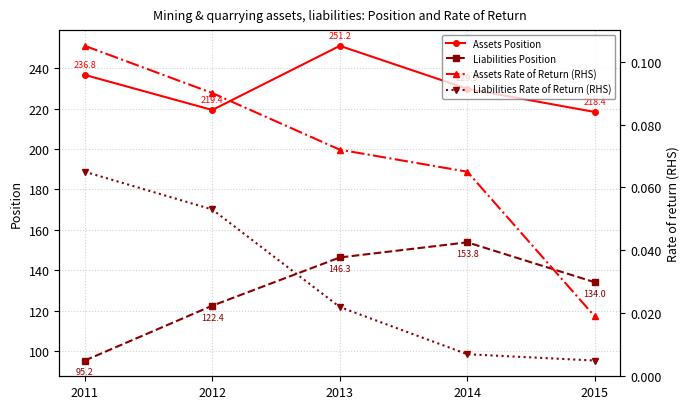

What is the total value across all series at 2012?

341.9